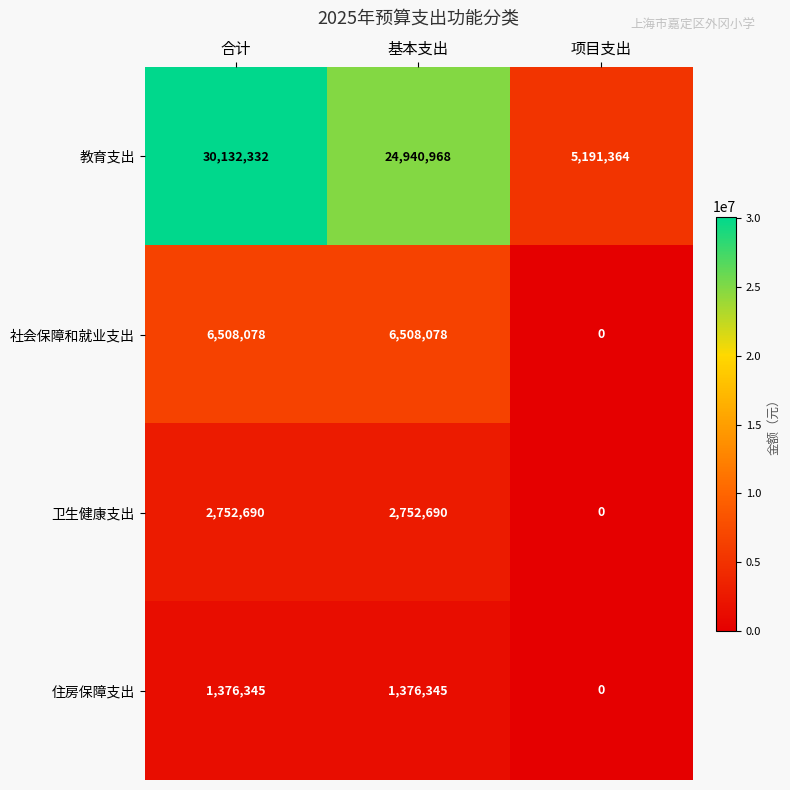

The value of 卫生健康支出 at 项目支出 is 0. True or false?

True